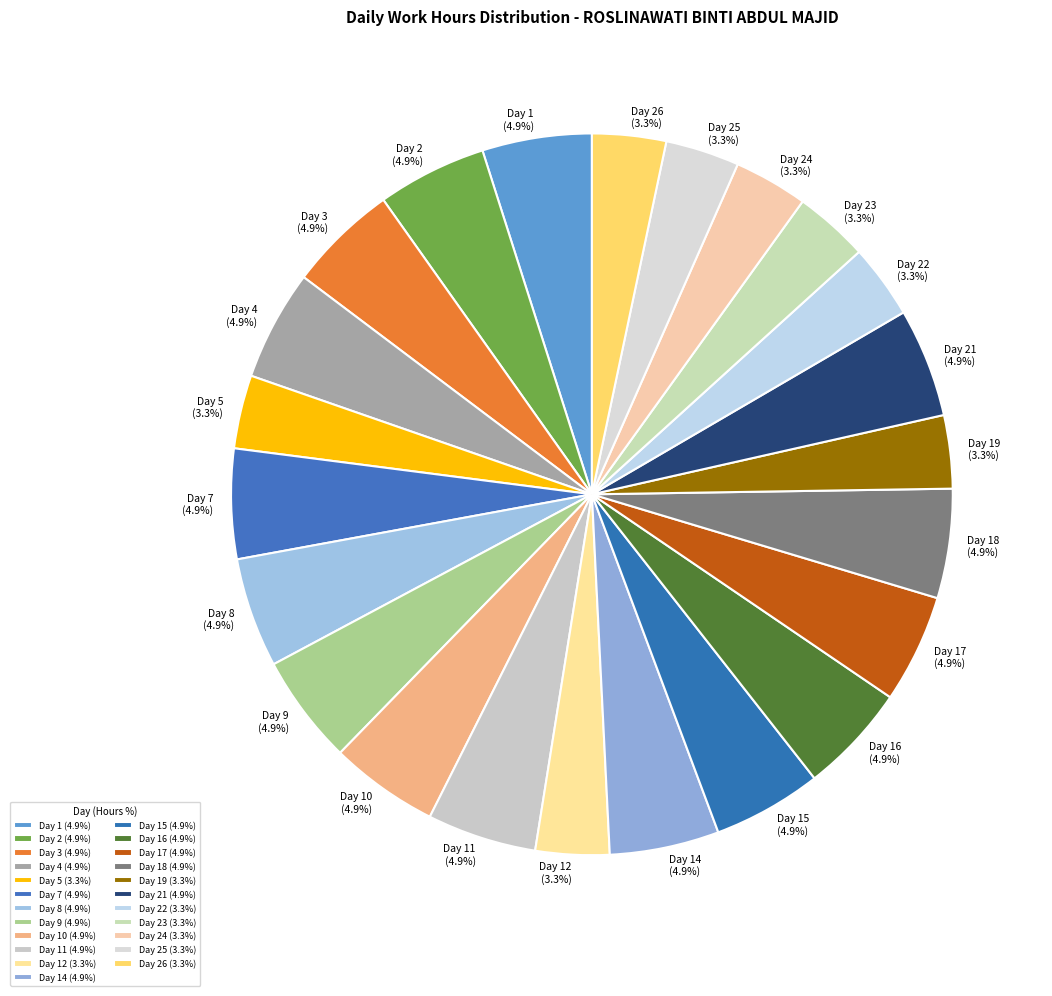

Is there a majority slice in this chart?

No